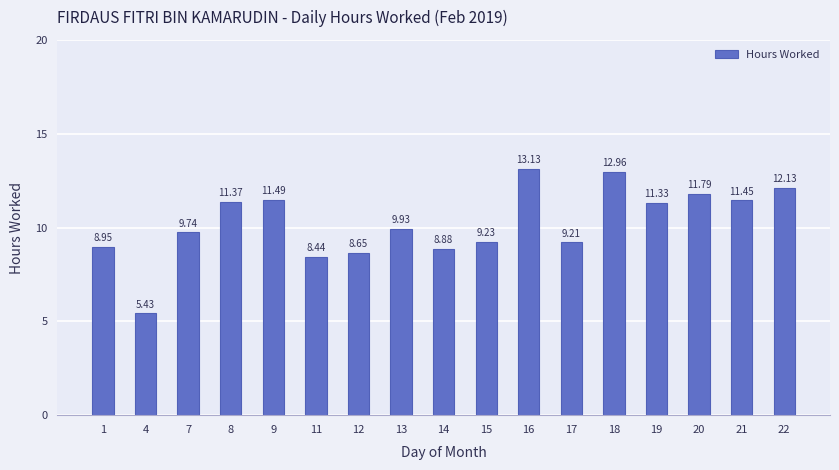

How many values are below 9?

5